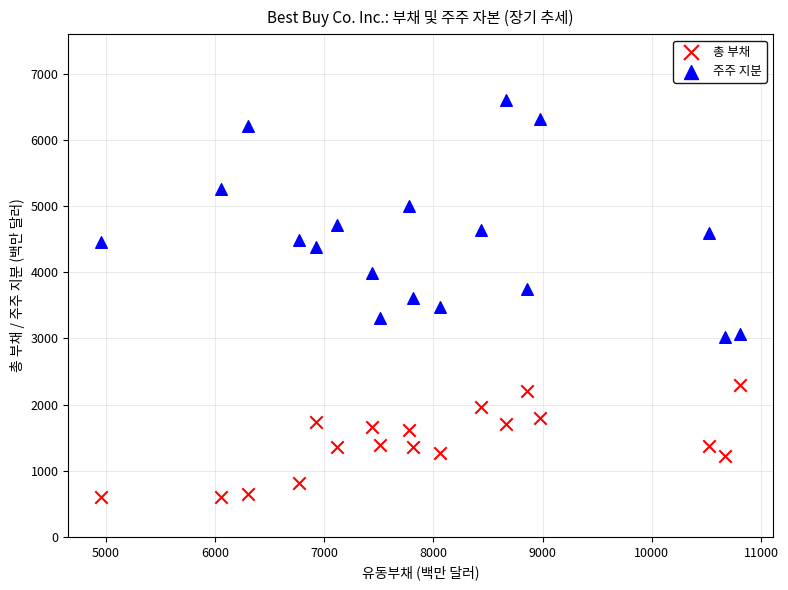

Across all data points, what is the range of X values (max minus min)?

5851